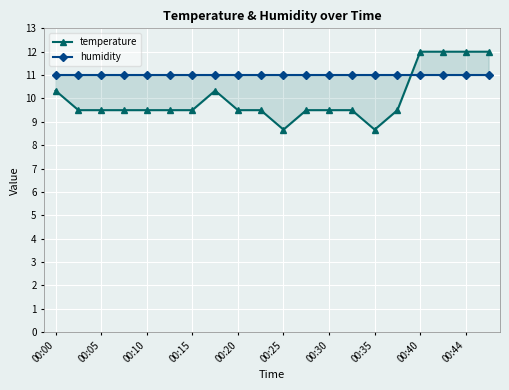

How many times do temperature and humidity cross each other?

1